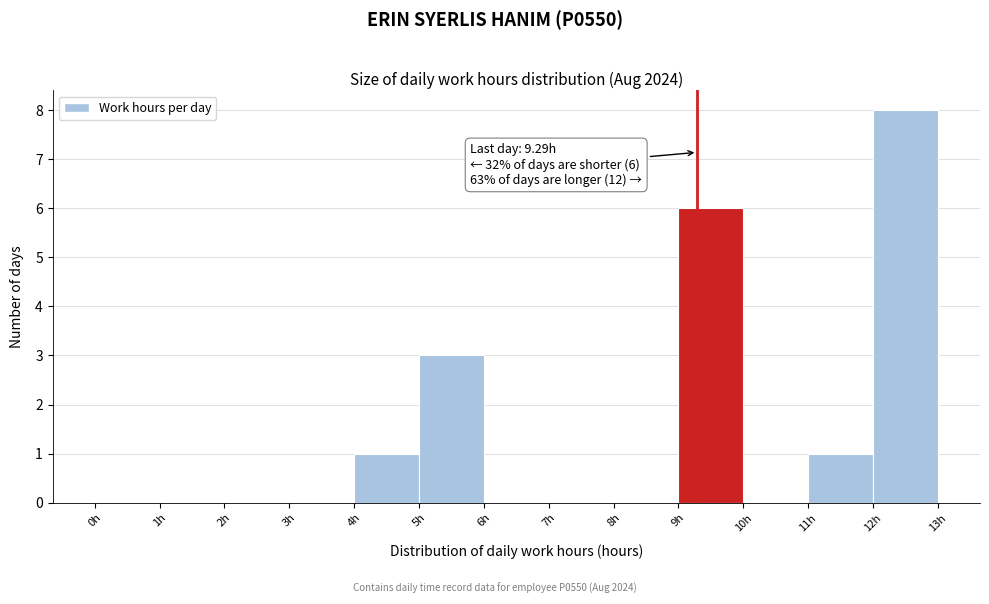

Which range on the x-axis has the tallest bar?

12 to 13